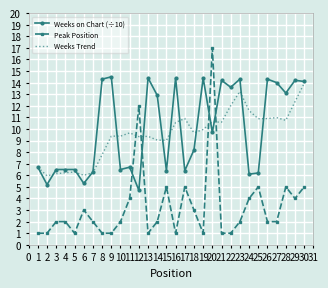

What are all the series names shown in the legend?

Weeks on Chart (÷10), Peak Position, Weeks Trend